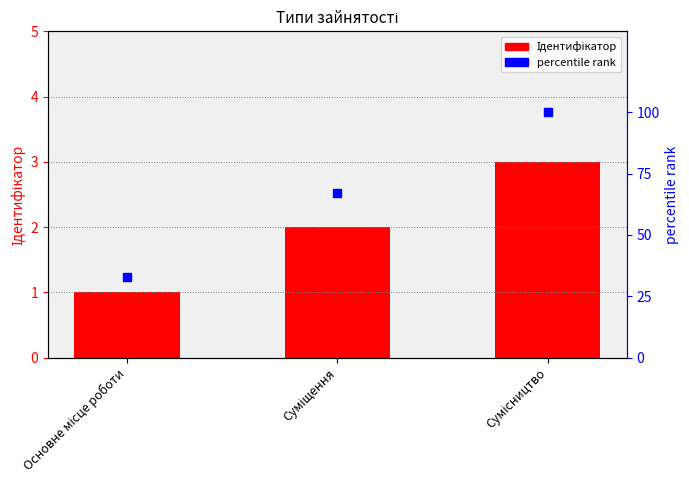

Does the chart contain any negative values?

No